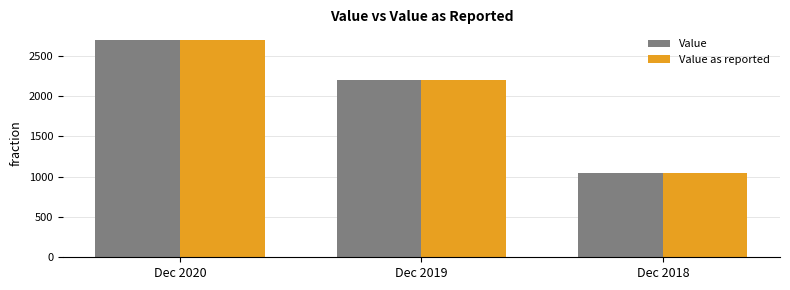

What is the total value across all series at Dec 2019?

4391.8